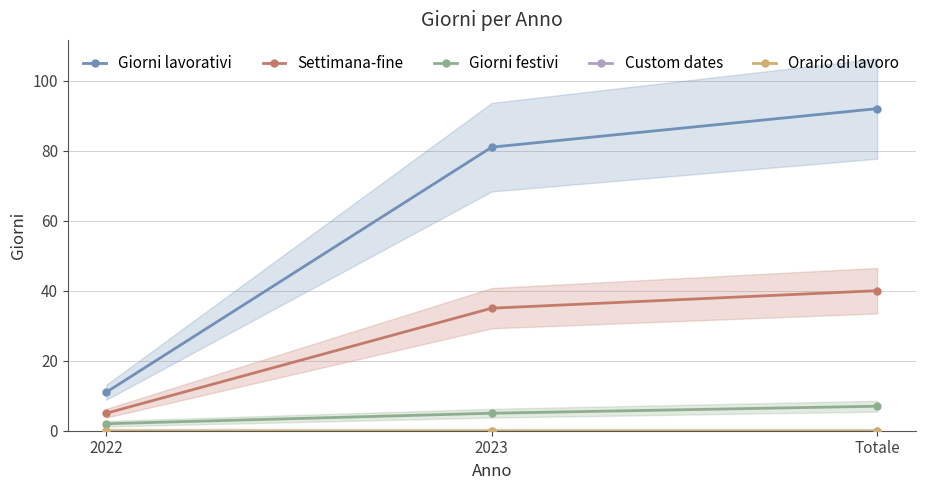

Reading left to right, list all the values displayed in this chart.

Giorni lavorativi: 2022=11	2023=81	Totale=92
Settimana-fine: 2022=5	2023=35	Totale=40
Giorni festivi: 2022=2	2023=5	Totale=7
Custom dates: 2022=0	2023=0	Totale=0
Orario di lavoro: 2022=0	2023=0	Totale=0